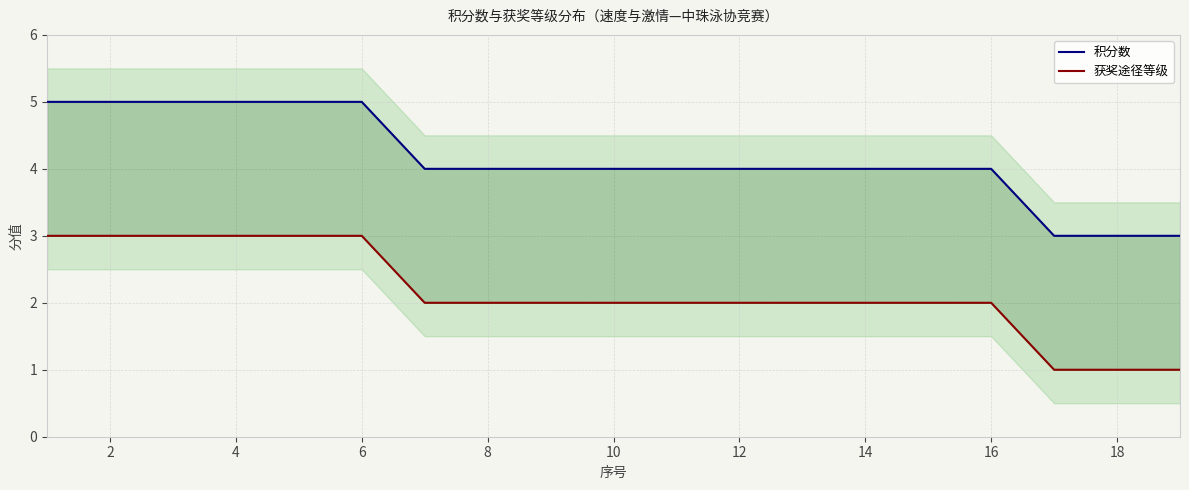

What is the difference between the highest and lowest values at 14?

2